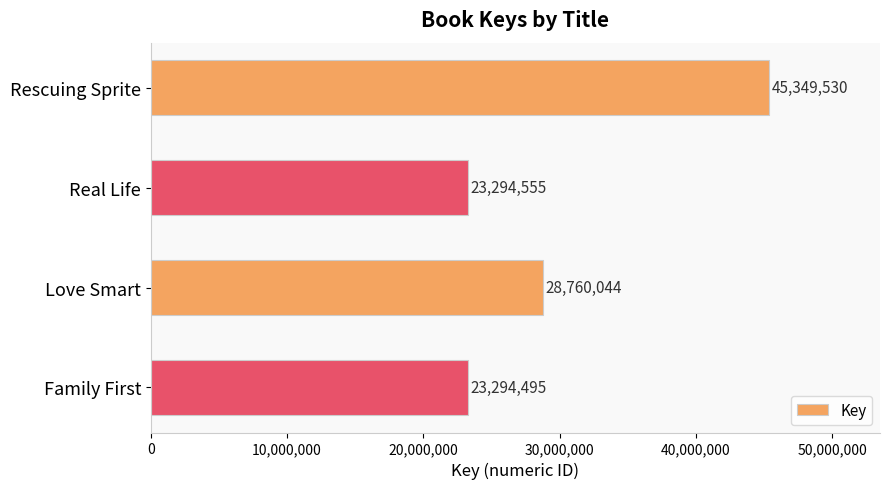

Approximately how many times larger is the value at Love Smart compared to Family First?

1.2